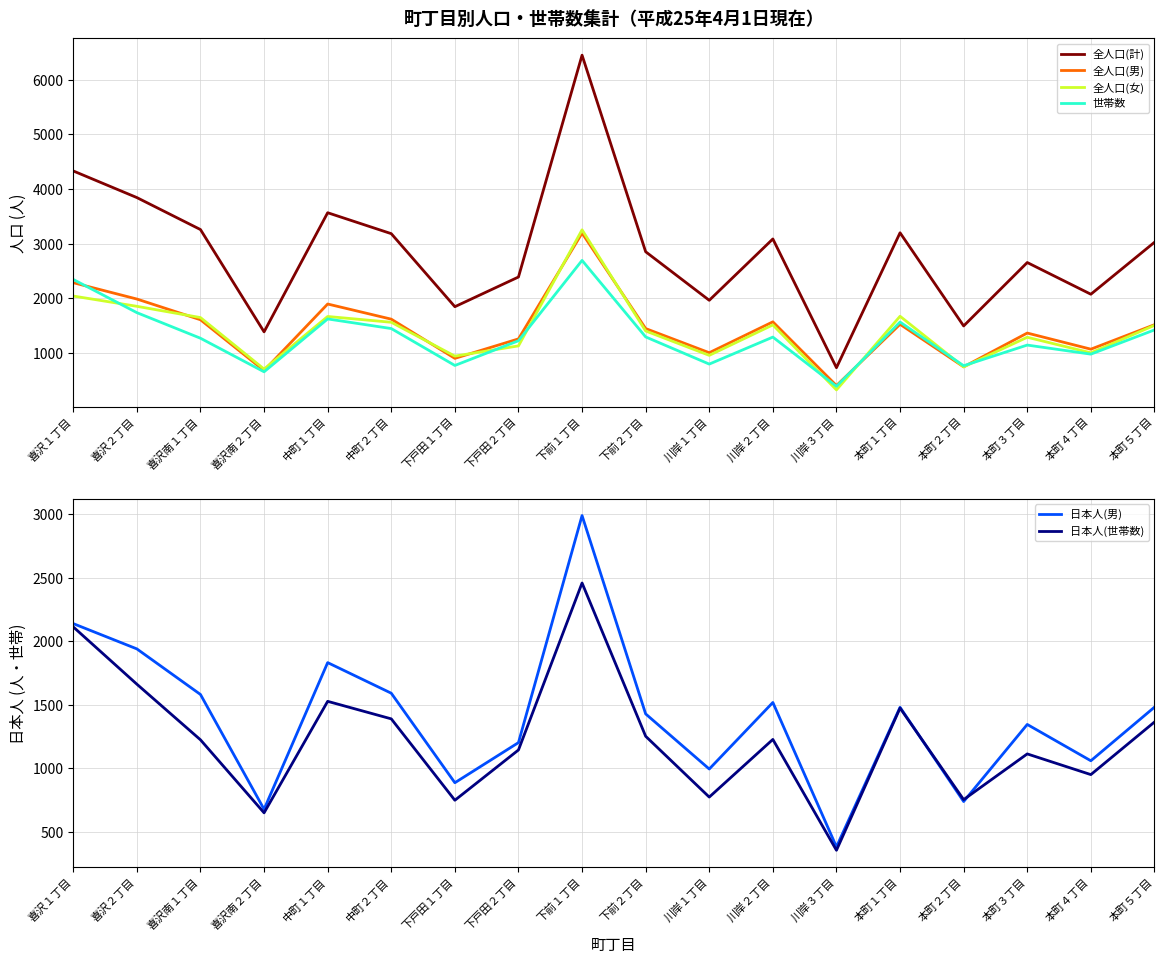

What is the smallest value displayed?

327